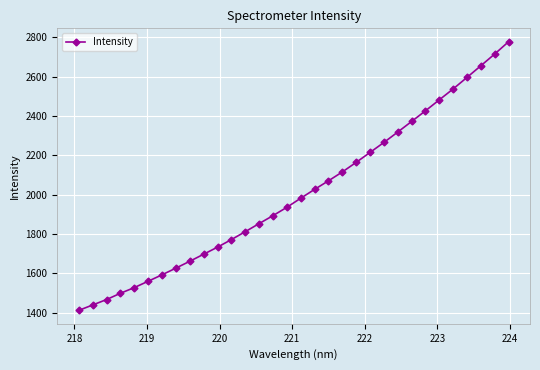

What is the minimum value shown in the chart?

1411.8